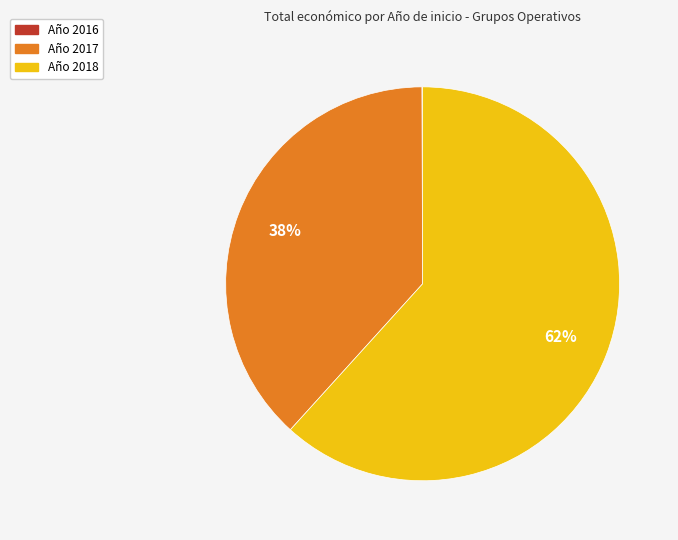

To the nearest percent, what is the average slice percentage?

33%